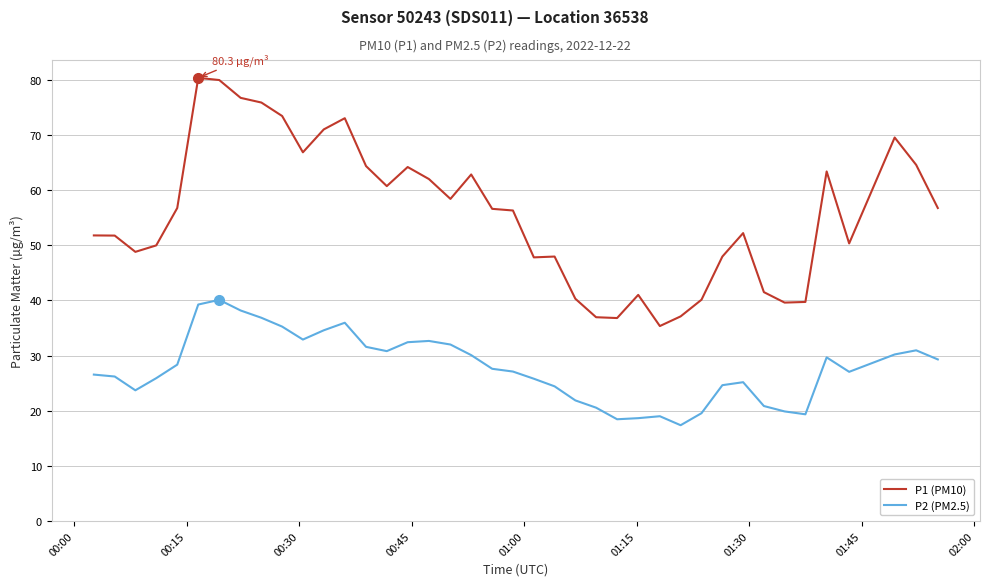

What is the difference between the maximum and minimum values in the P2 (PM2.5) series?

22.7